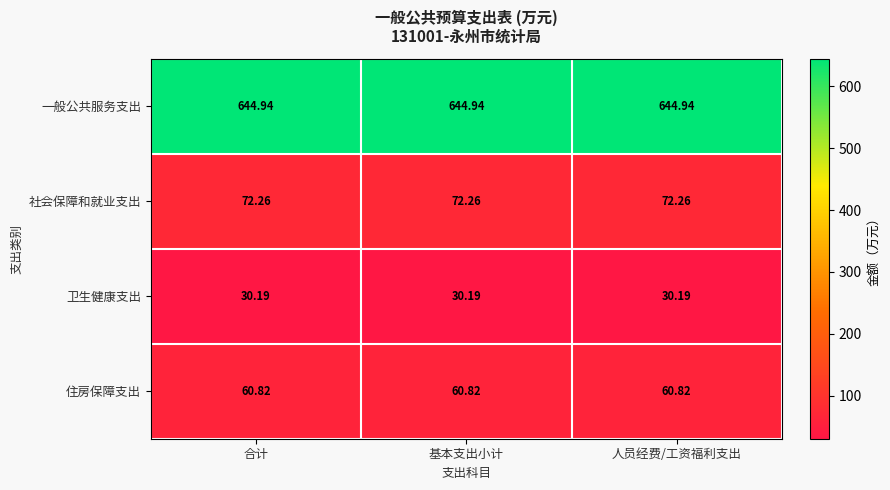

Is the value of 一般公共服务支出 at 合计 greater than the value of 卫生健康支出 at 合计?

Yes